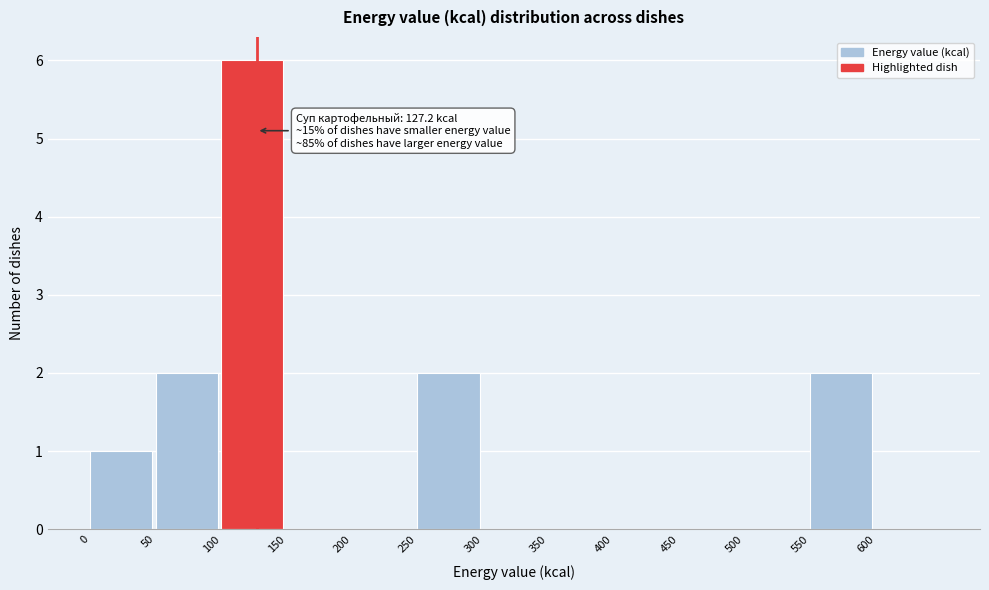

Which range on the x-axis has the tallest bar?

100 to 150